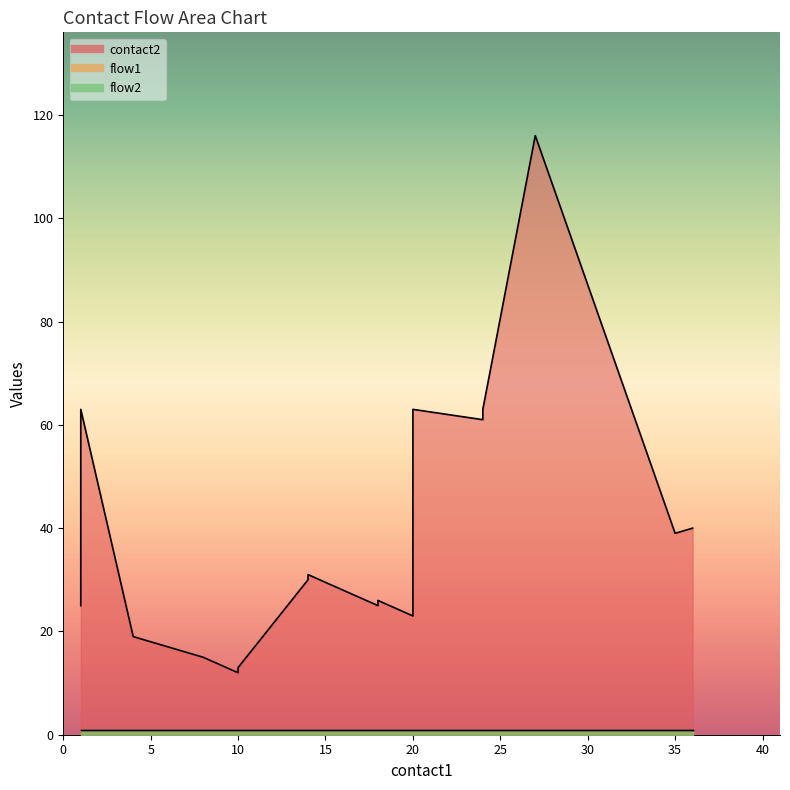

What is the spread (max minus min) of values at 8?

14